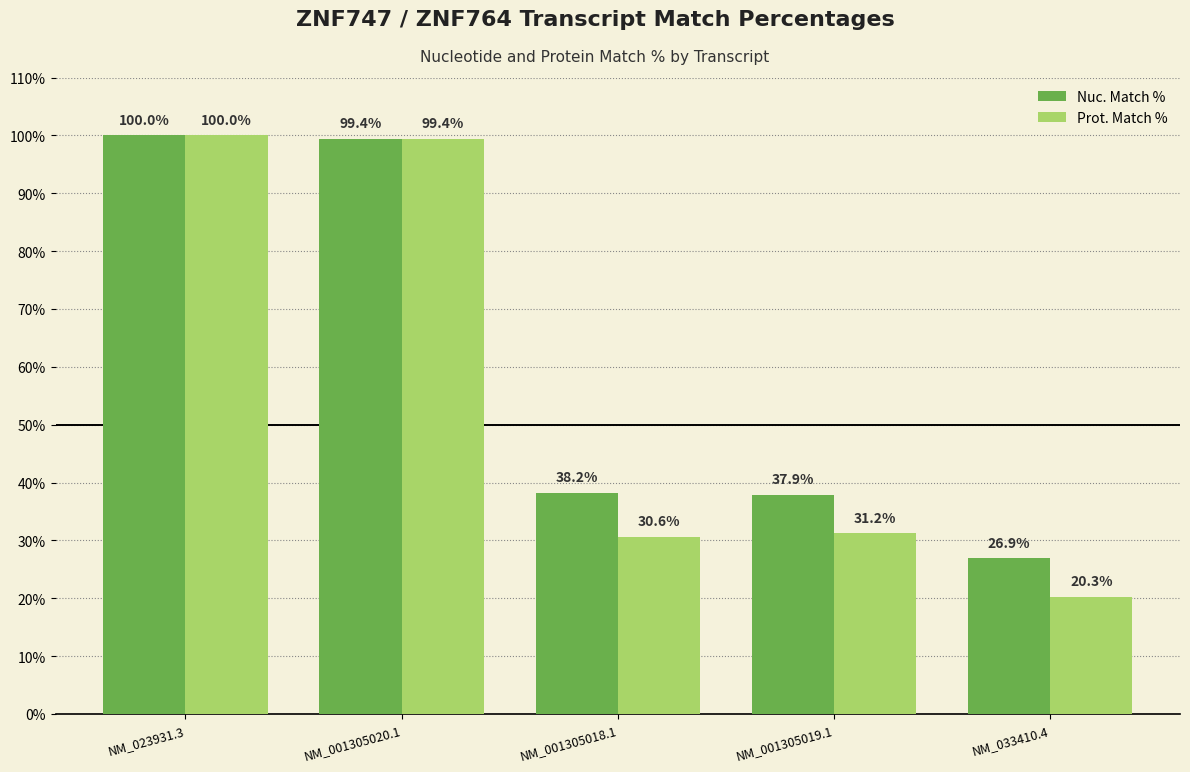

List the labels in order of Prot. Match % value, smallest first.

NM_033410.4, NM_001305018.1, NM_001305019.1, NM_001305020.1, NM_023931.3